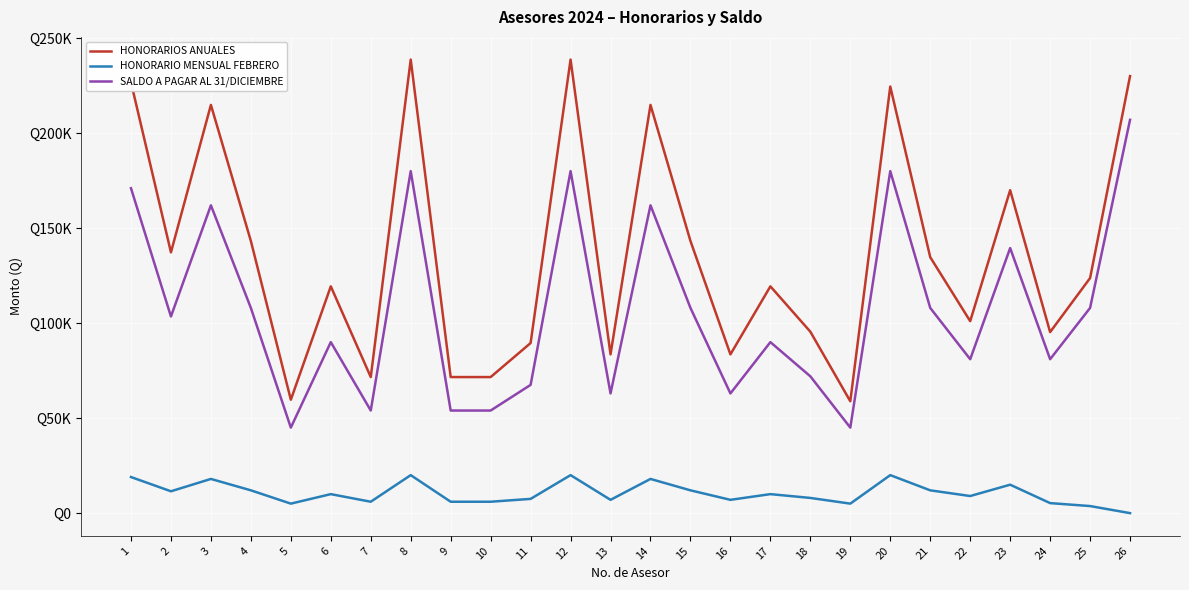

Rank the series by their maximum value, from highest to lowest.

HONORARIOS ANUALES, SALDO A PAGAR AL 31/DICIEMBRE, HONORARIO MENSUAL FEBRERO